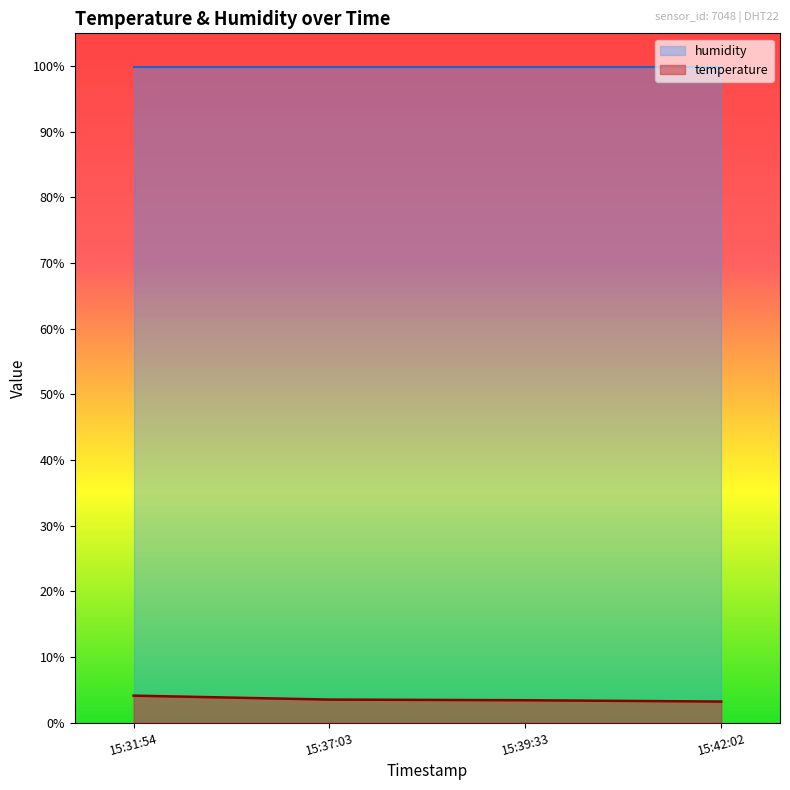

Does the chart display data point markers on the line(s)?

No